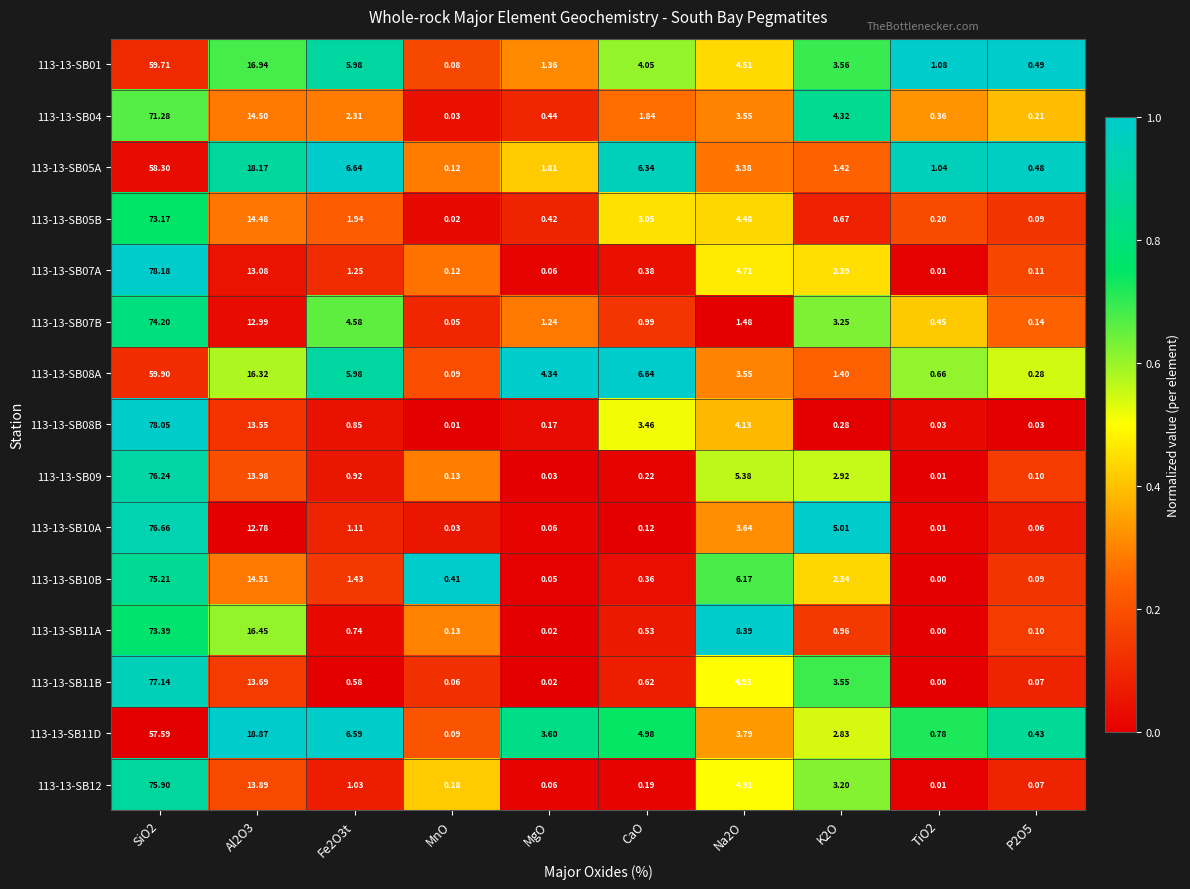

How many data points in 113-13-SB12 are less than 1?

5